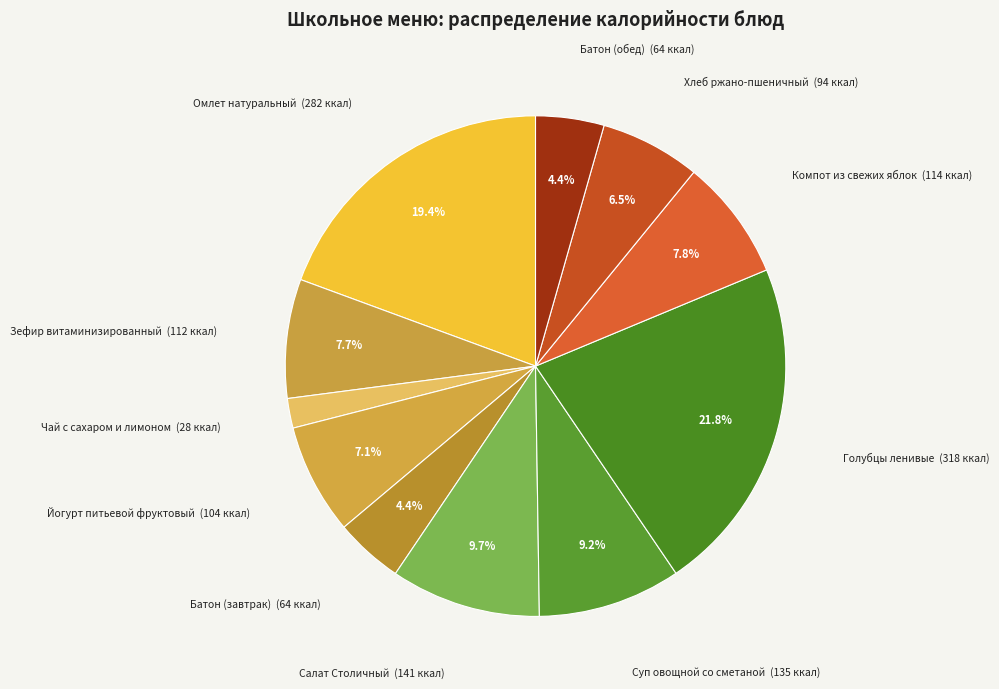

What is the largest slice in the pie chart?

Голубцы ленивые